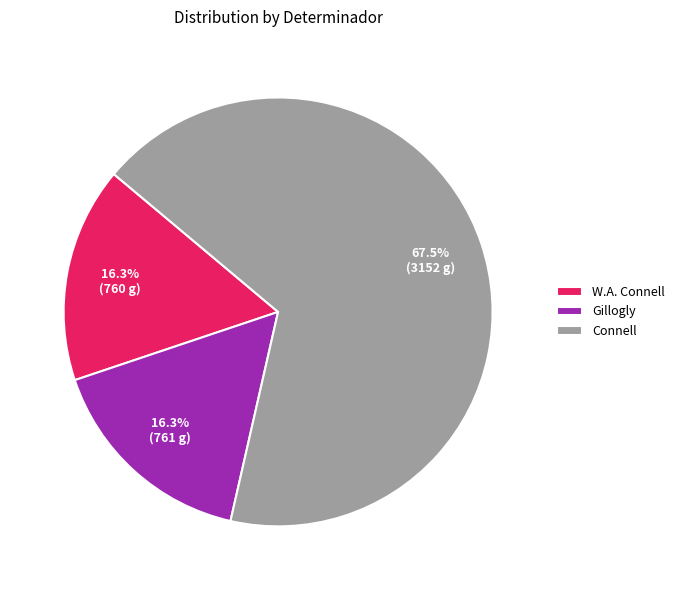

Is there any slice that represents more than half of the pie?

Yes